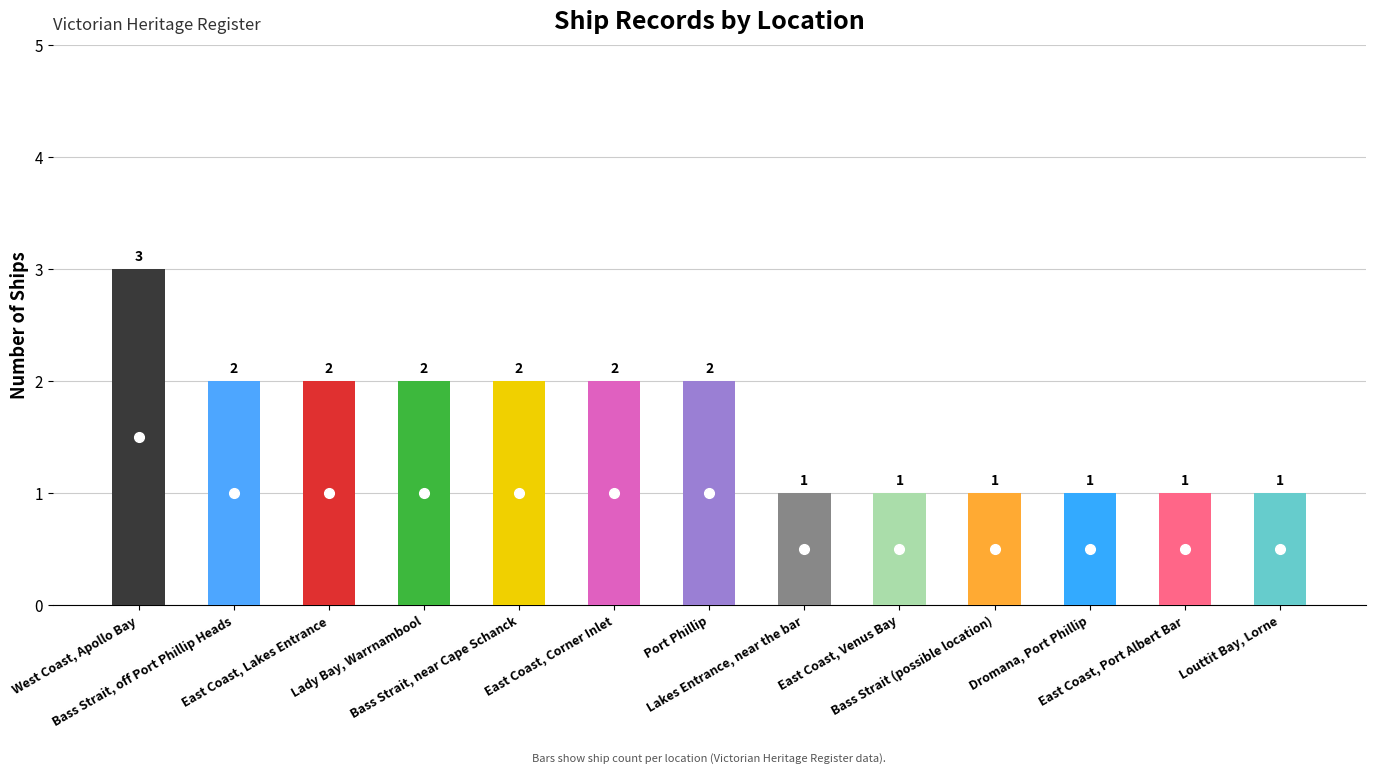

How many bars are there in total?

13